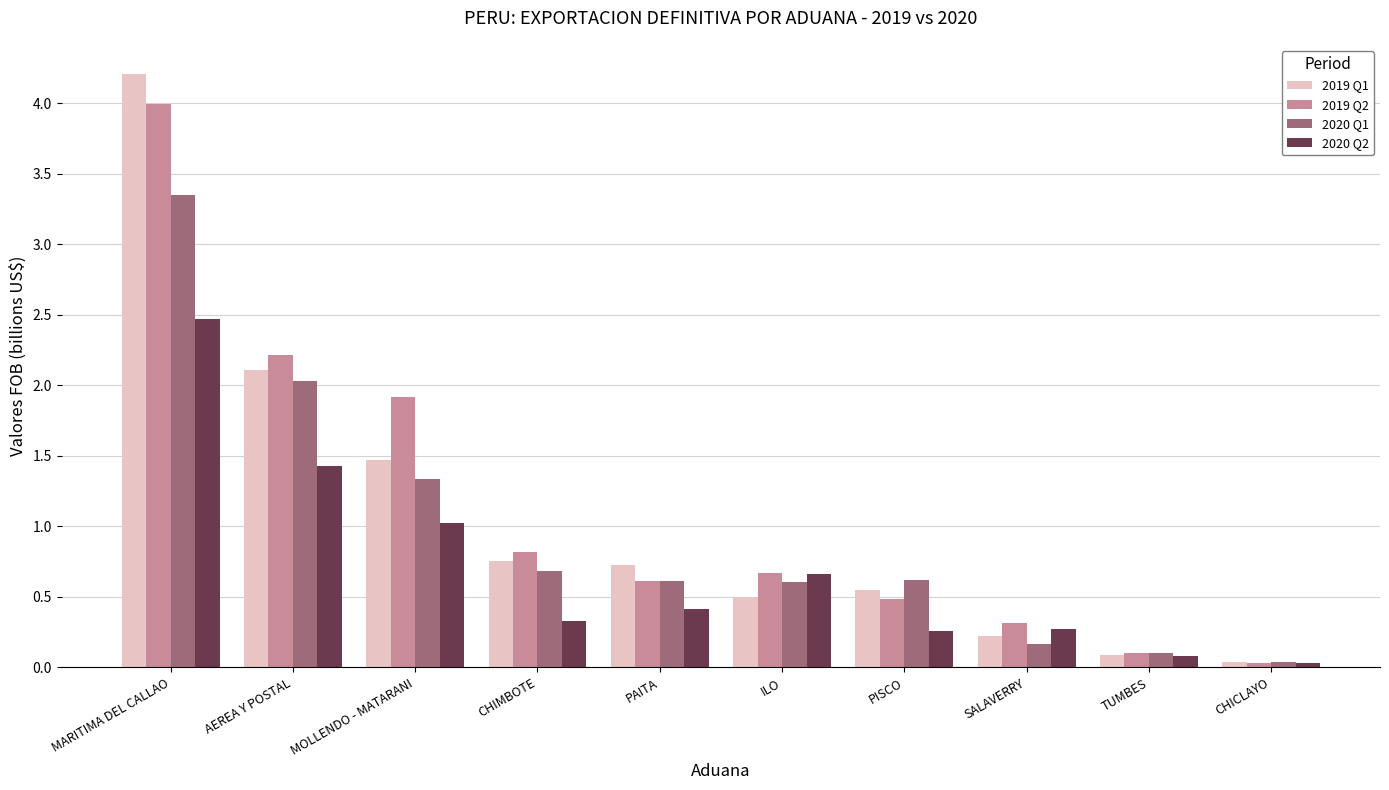

Between CHIMBOTE and SALAVERRY, which series saw the biggest shift?

2019 Q1